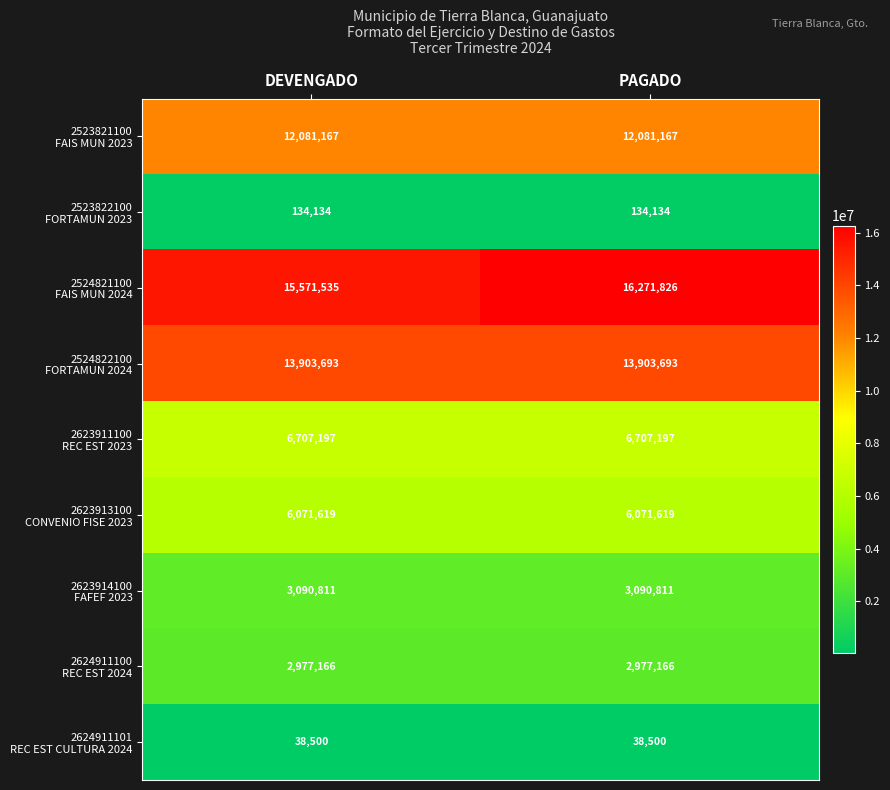

What is the total value across all series at PAGADO?

61276113